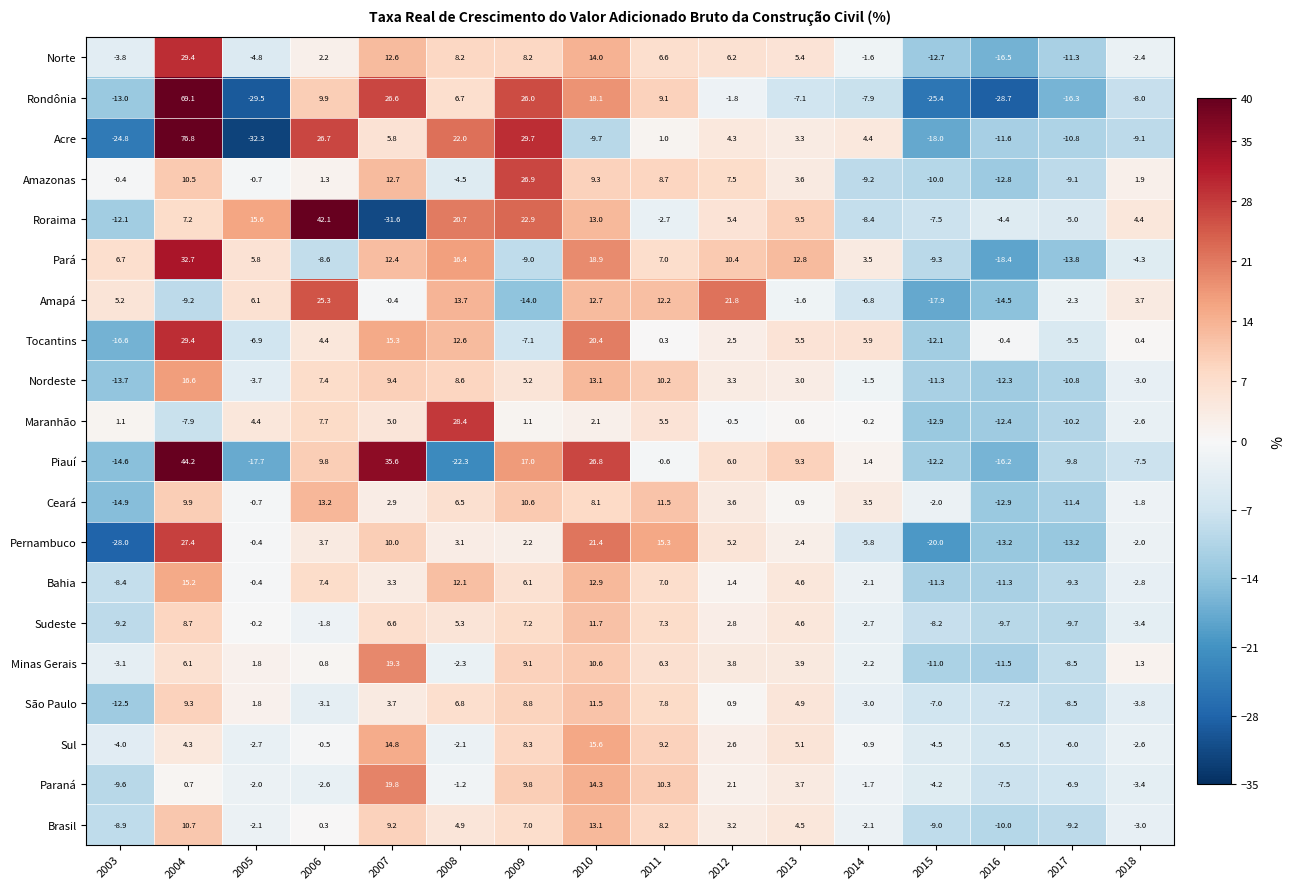

What is the spread (max minus min) of values at 2013?

19.9